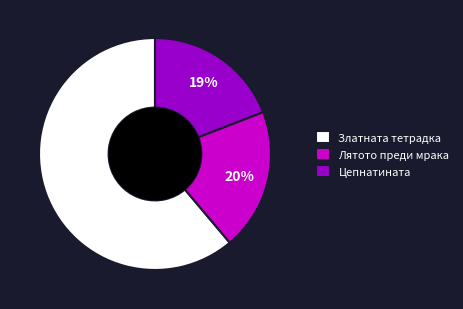

Which category has the biggest portion of the pie?

Златната тетрадка